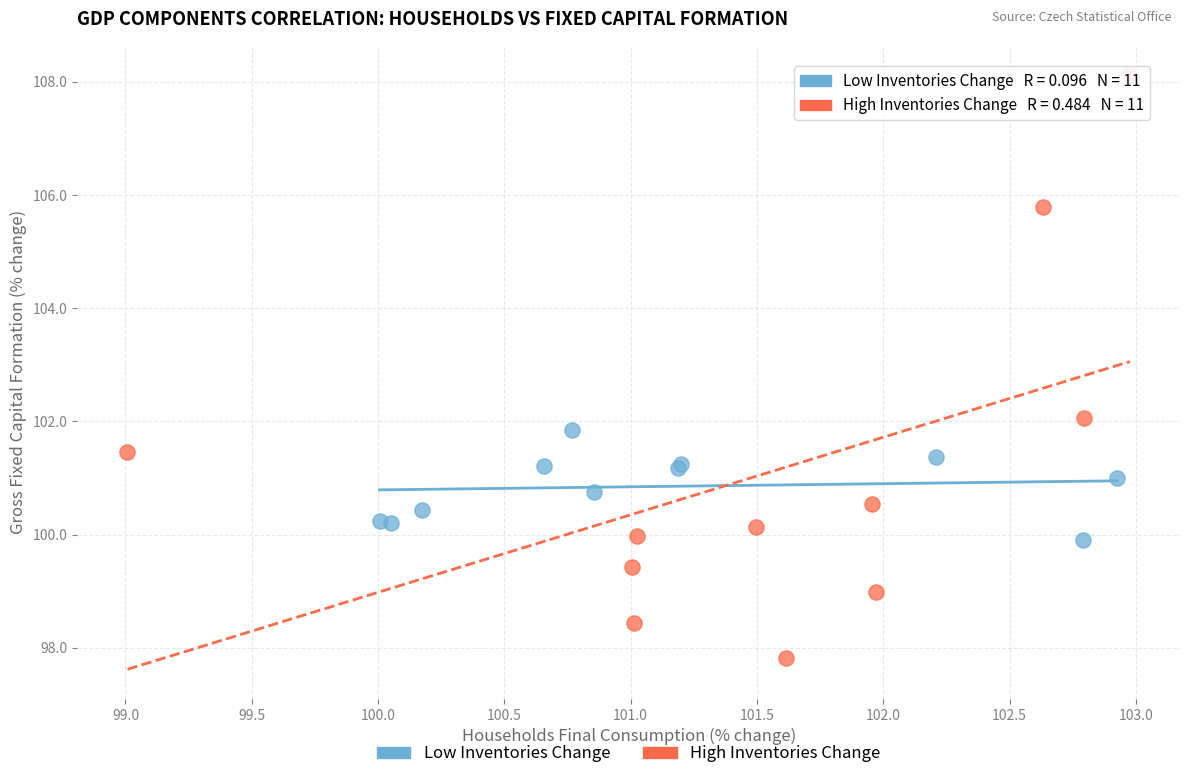

What are all the series names shown in the legend?

Low Inventories Change, High Inventories Change